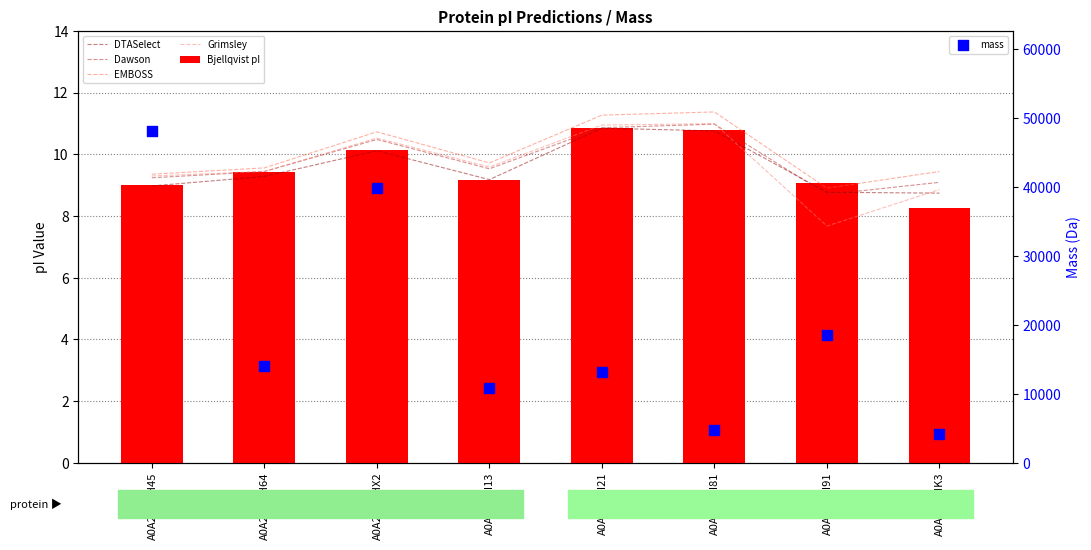

Which series has the largest total across all categories?

mass